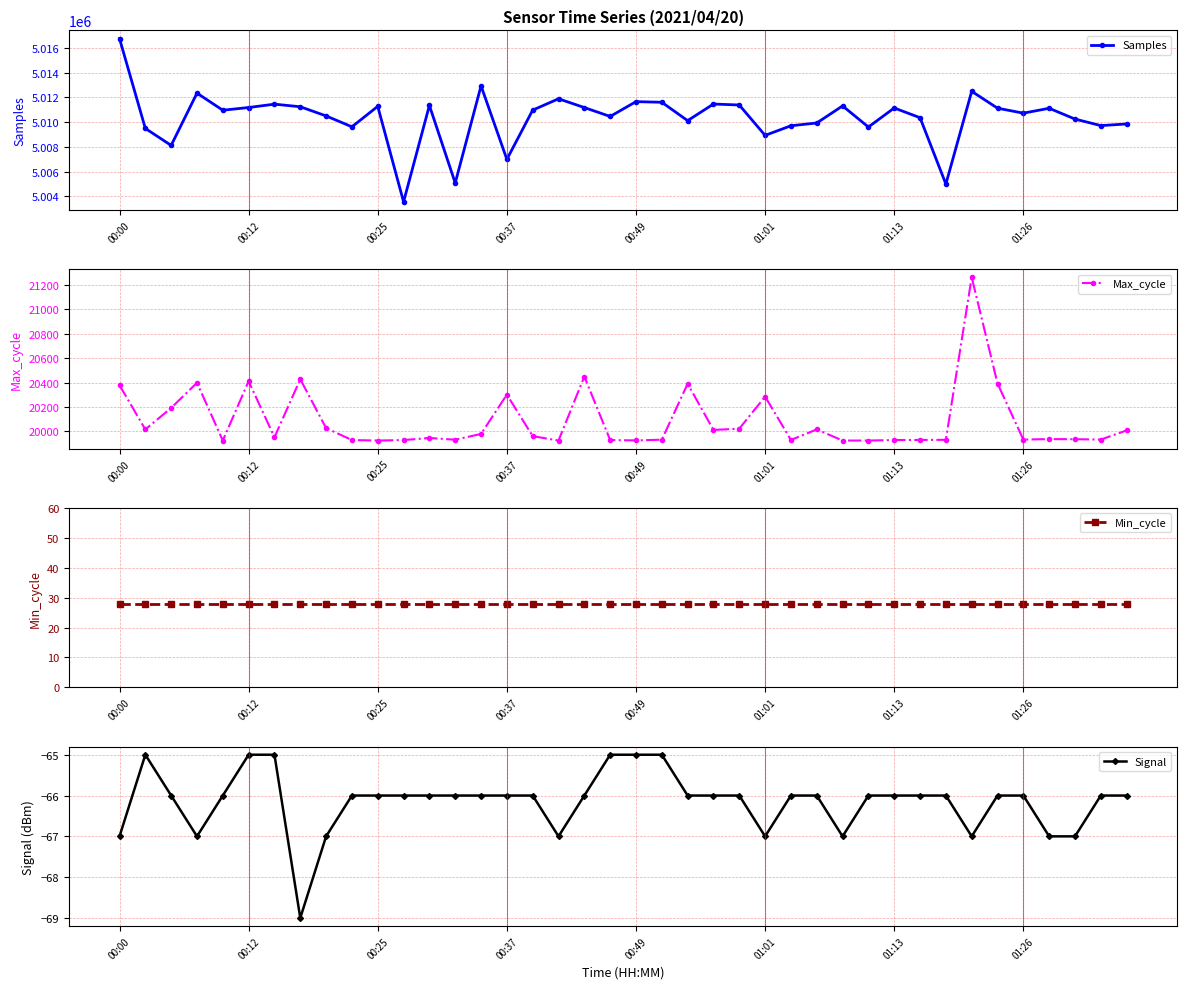

True or false: Signal and Min_cycle intersect in this chart.

False